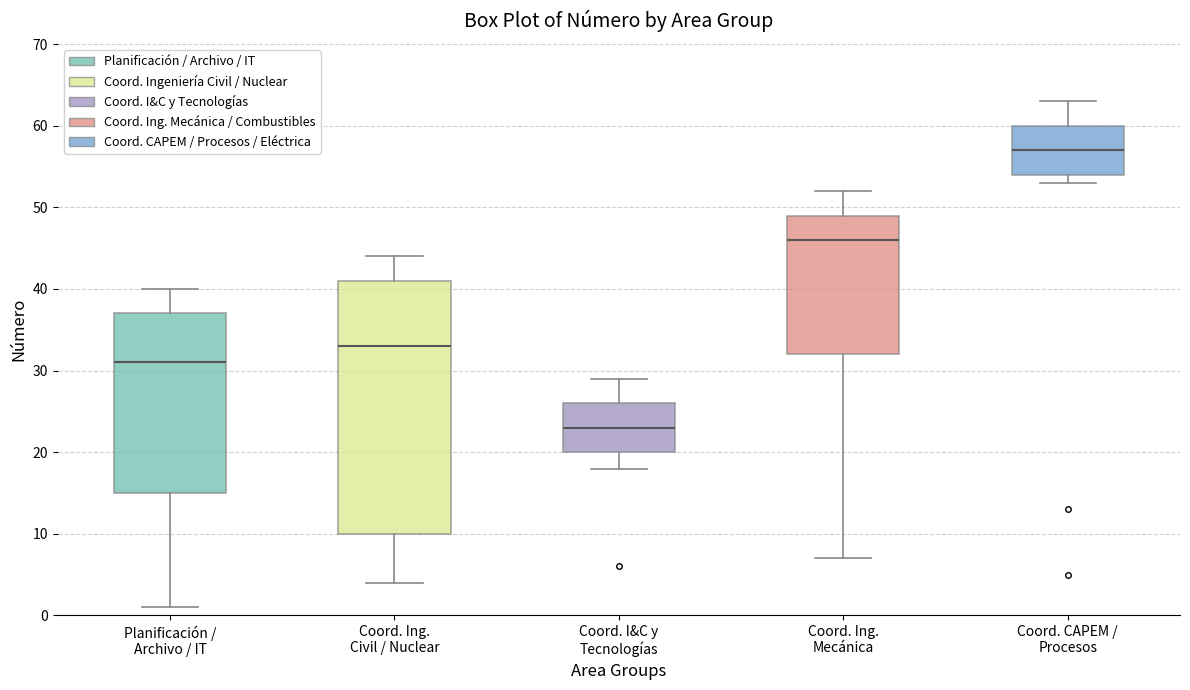

Where is the upper edge of the box for Planificación / Archivo / IT on the y-axis? The values are not printed on the chart, so give them approximately, as read against the axis.

37